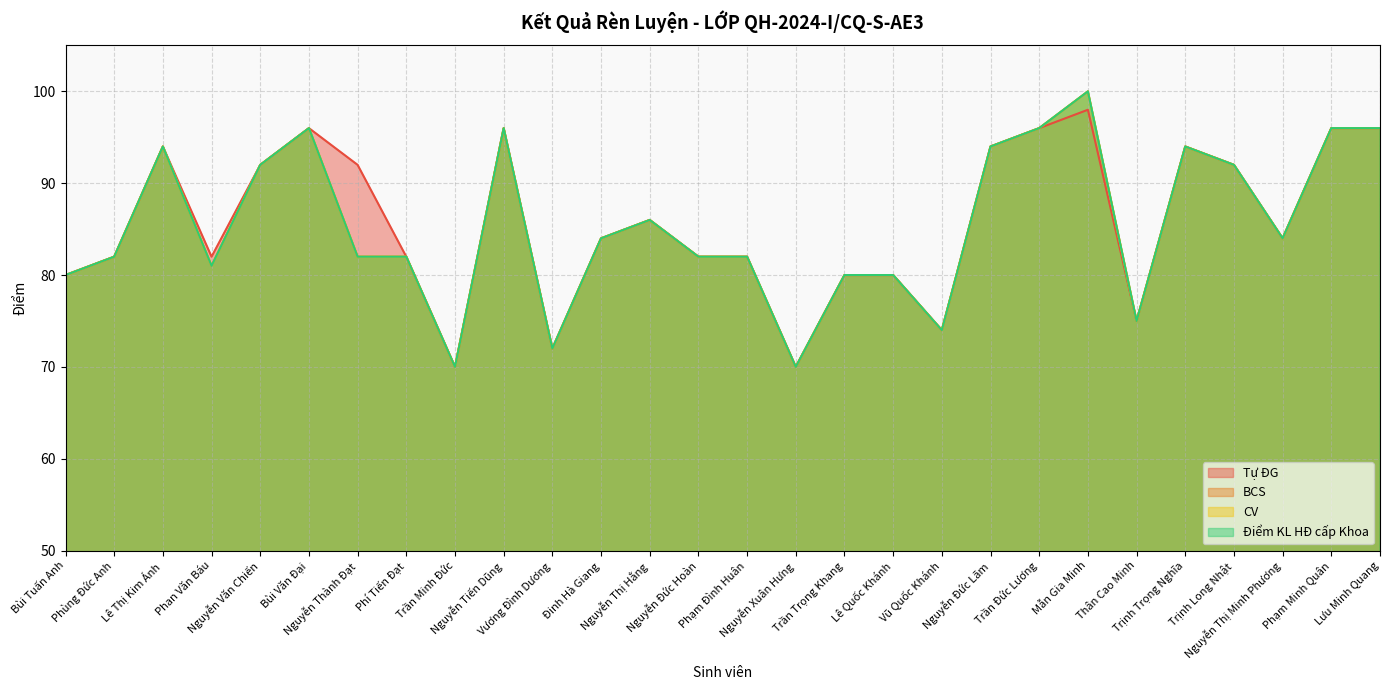

Which series changed the most between Trần Minh Đức and Đinh Hà Giang?

Tự ĐG